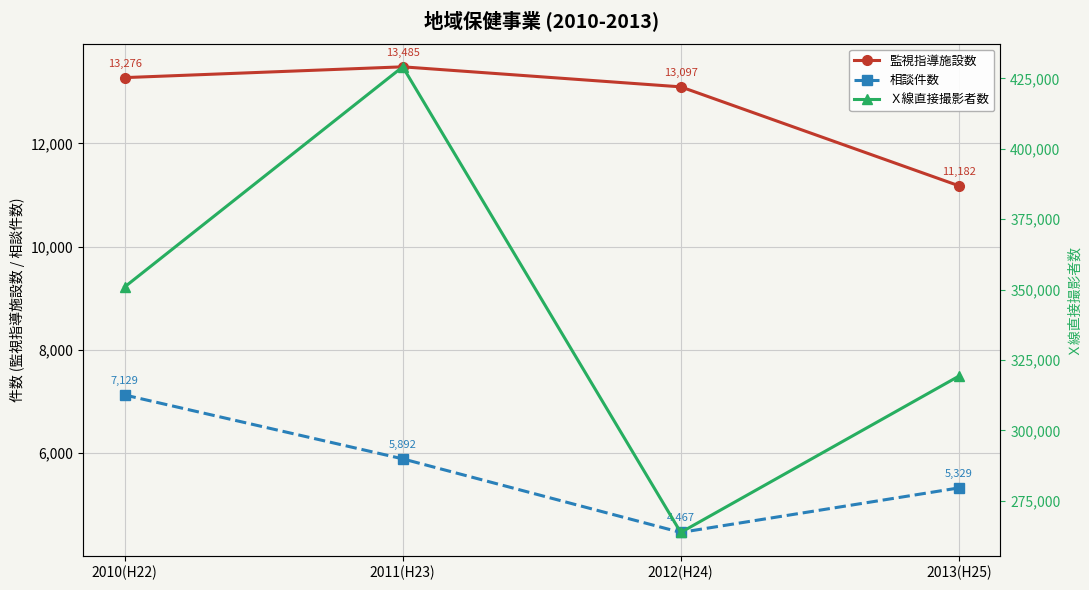

Read the 相談件数 value at 2010(H22).

7129